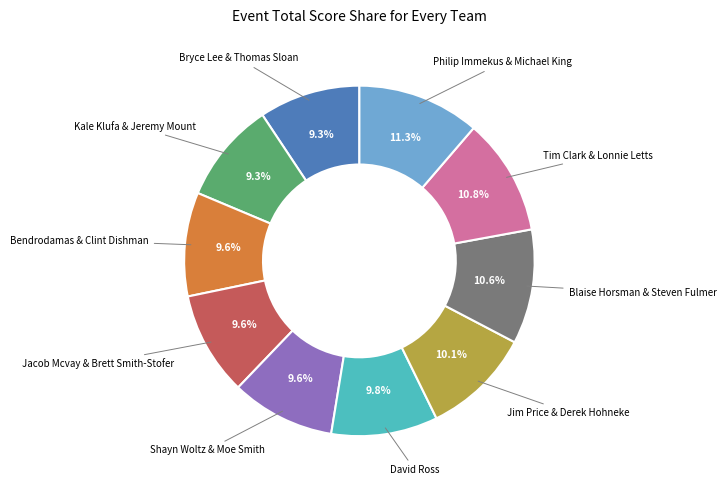

To the nearest percent, what portion does Philip Immekus & Michael King represent?

11%